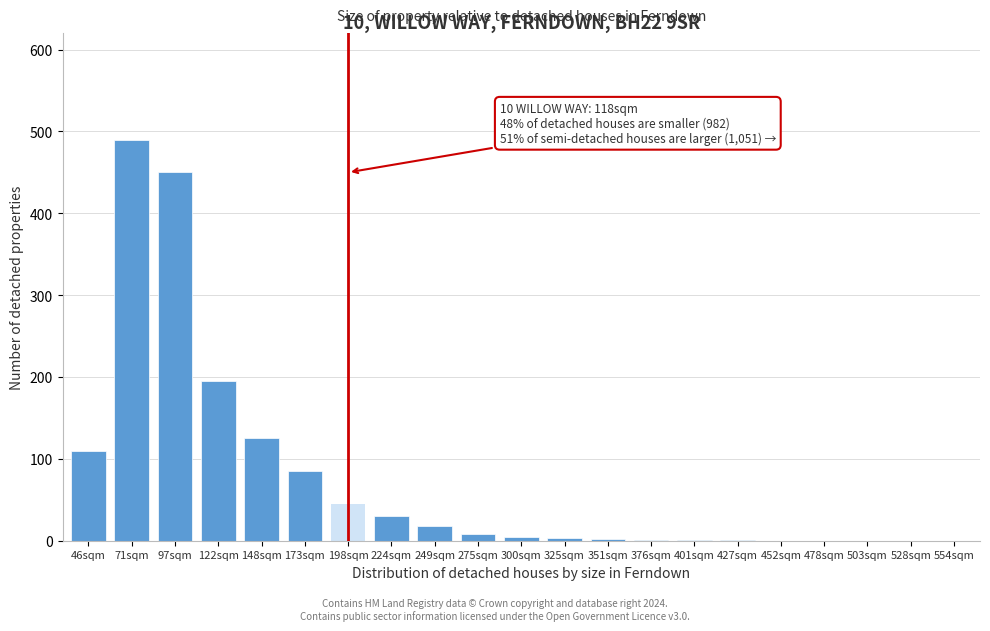

Which has a higher value, 173sqm or 452sqm?

173sqm